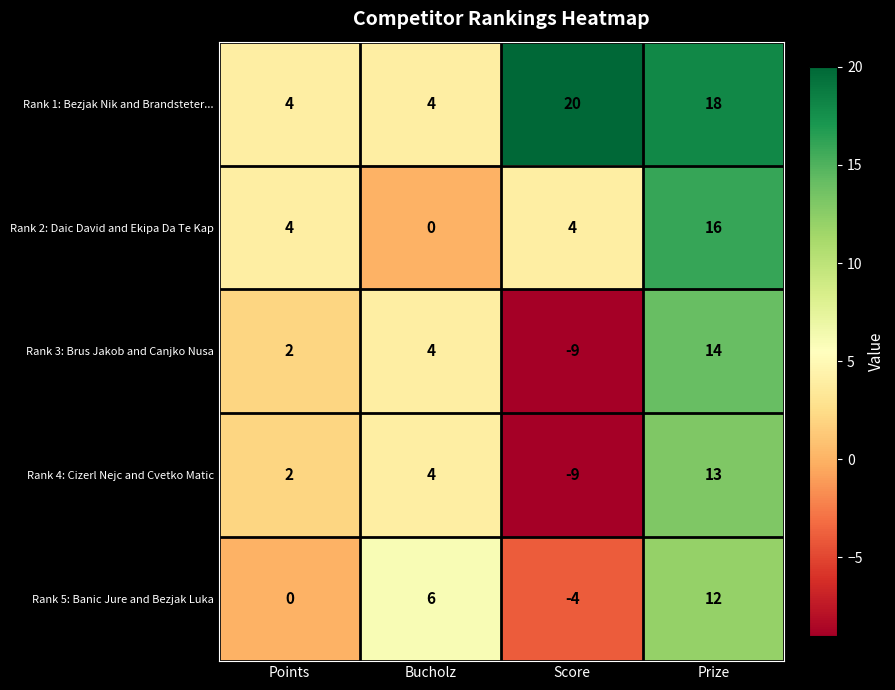

At which label is Rank 1: Bezjak Nik and Brandsteter... closest to 12?

Prize